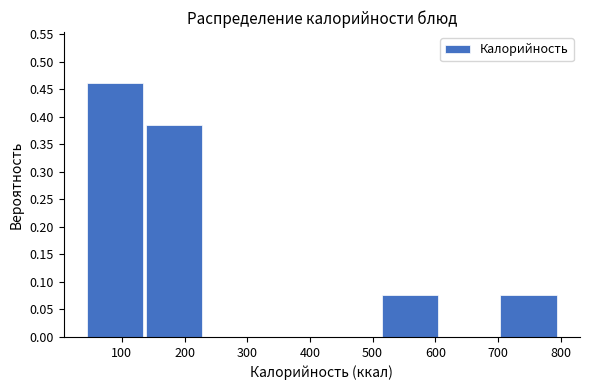

What is the height of the bar covering 520 to 610 on the x-axis? Neither the bar edges nor the heights are printed on the chart, so give them approximately, as read against the axes.

0.075